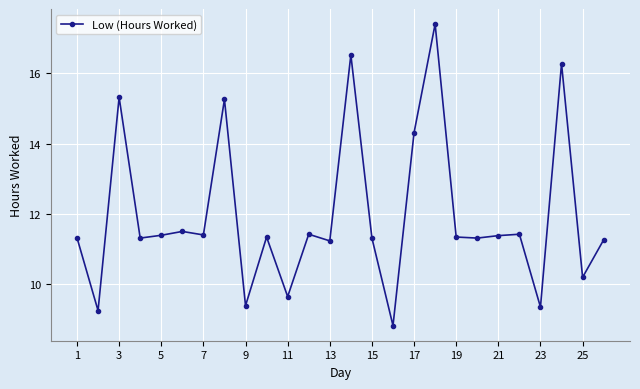

What is the value of the 11th point from the left?

9.6